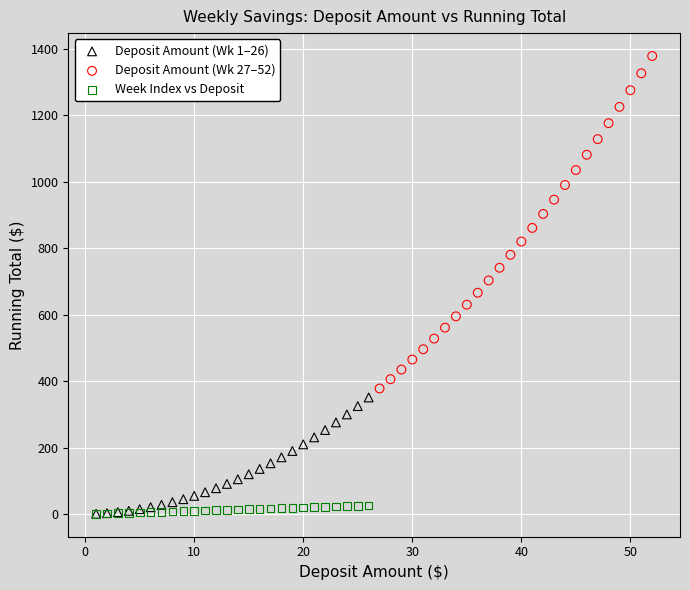

Which series contains the highest Y value?

Deposit Amount (Wk 27–52)